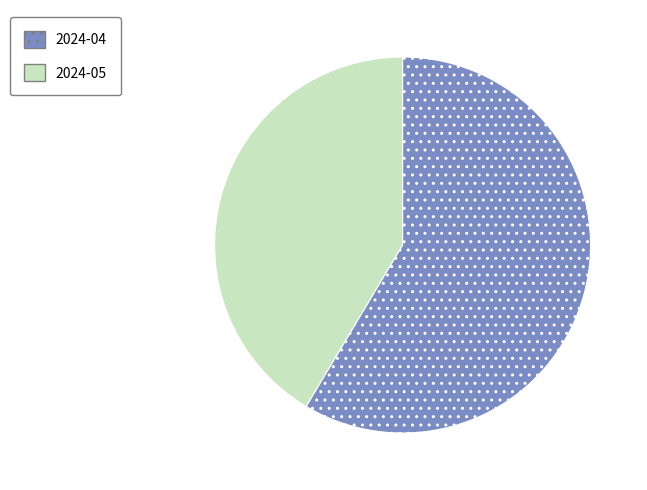

The 2024-04 slice represents 59% of the pie. True or false?

True